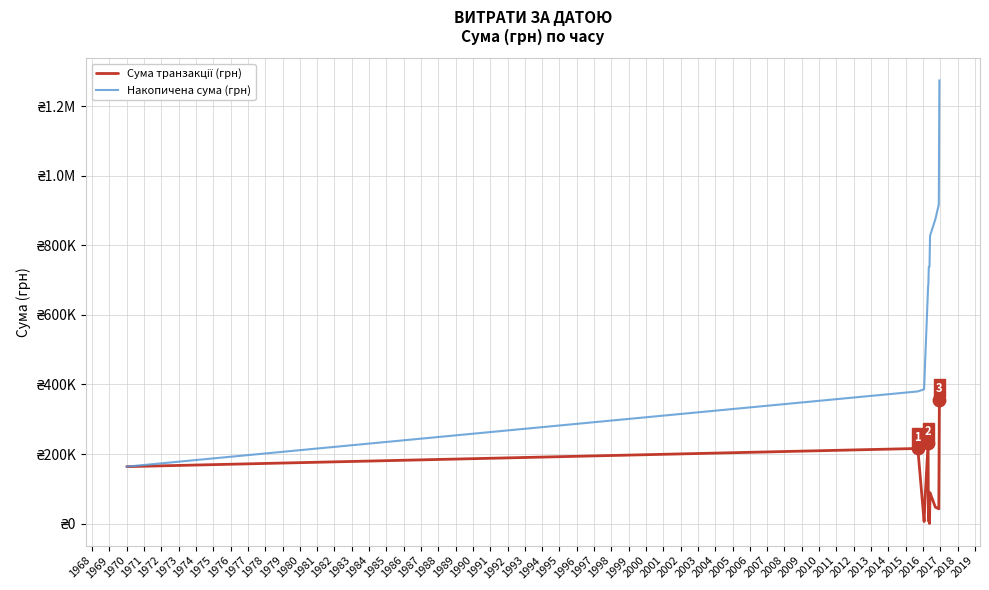

Is this an area chart (filled region under the line)?

No